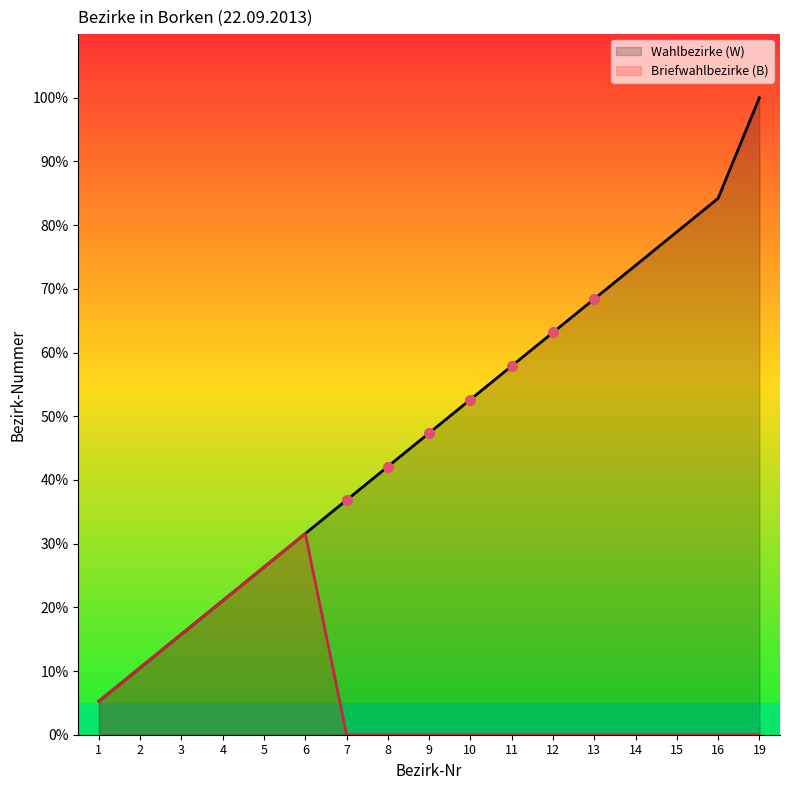

True or false: Wahlbezirke (W) and Briefwahlbezirke (B) cross at least once.

False